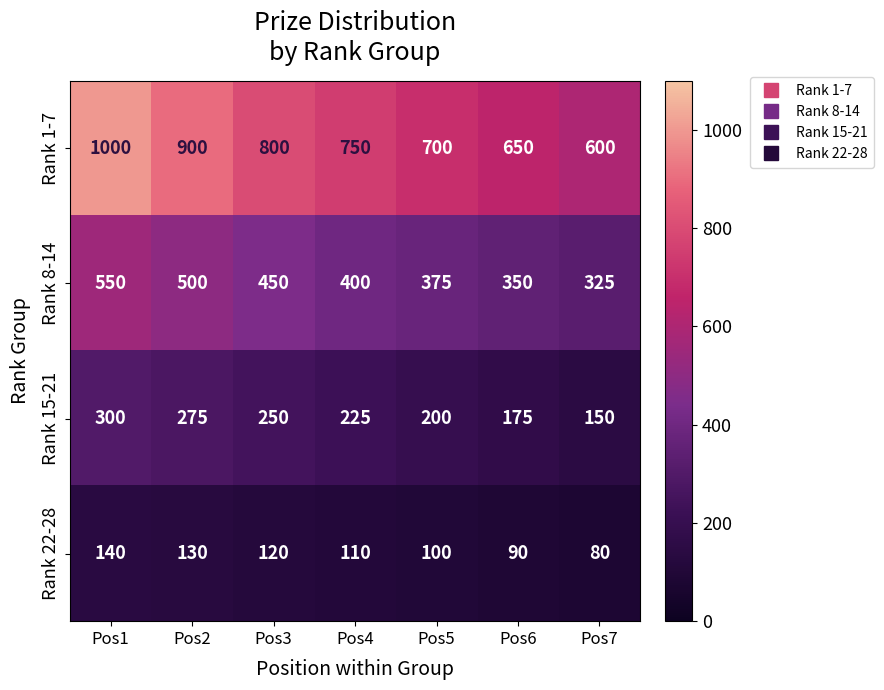

True or false: Rank 15-21 has a value of 66 at Pos6.

False